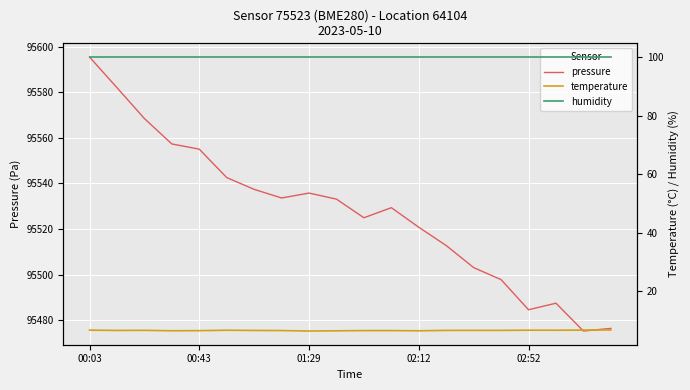

Is this an area chart (filled region under the line)?

No